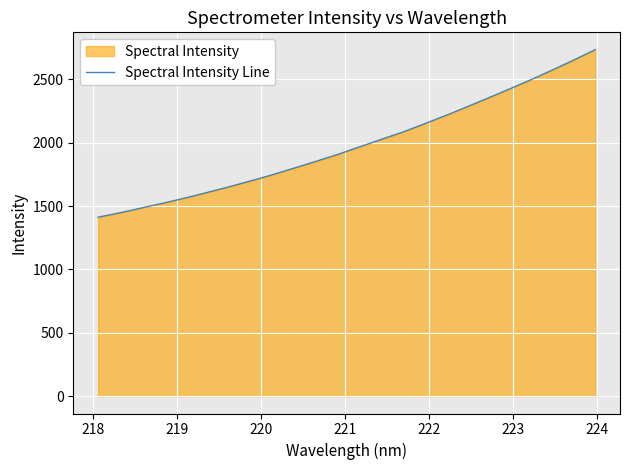

What is the greatest value displayed?

2735.3